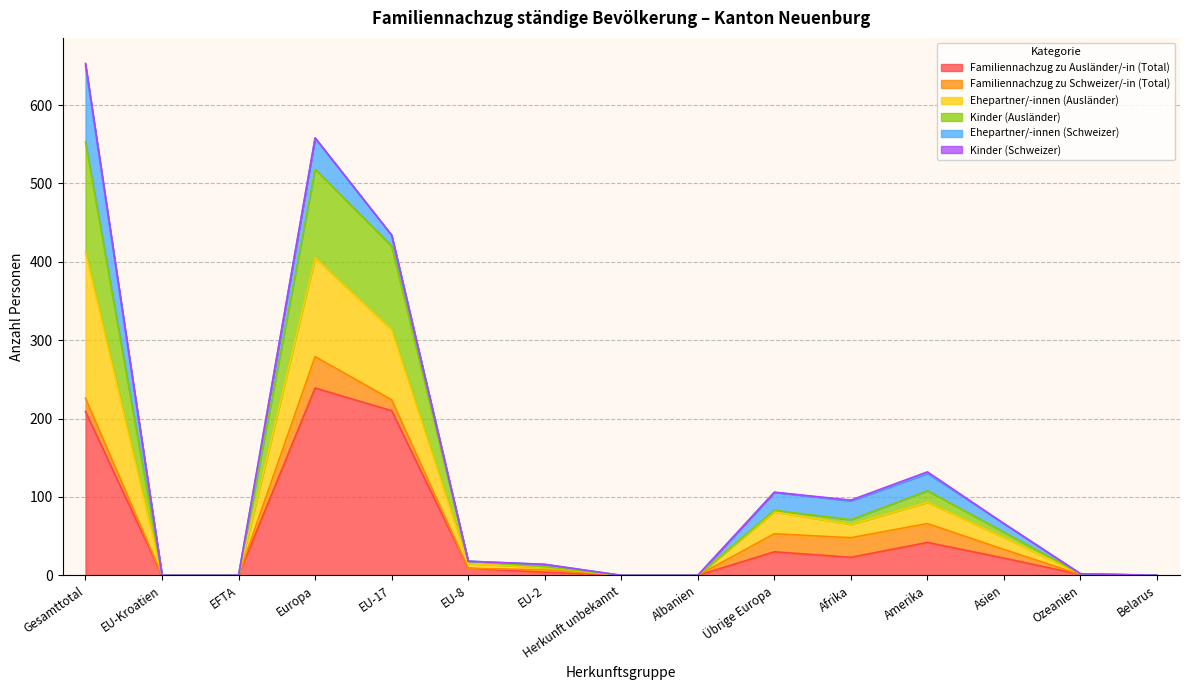

How many interior local valleys does the Ehepartner/-innen (Ausländer) series have?

1